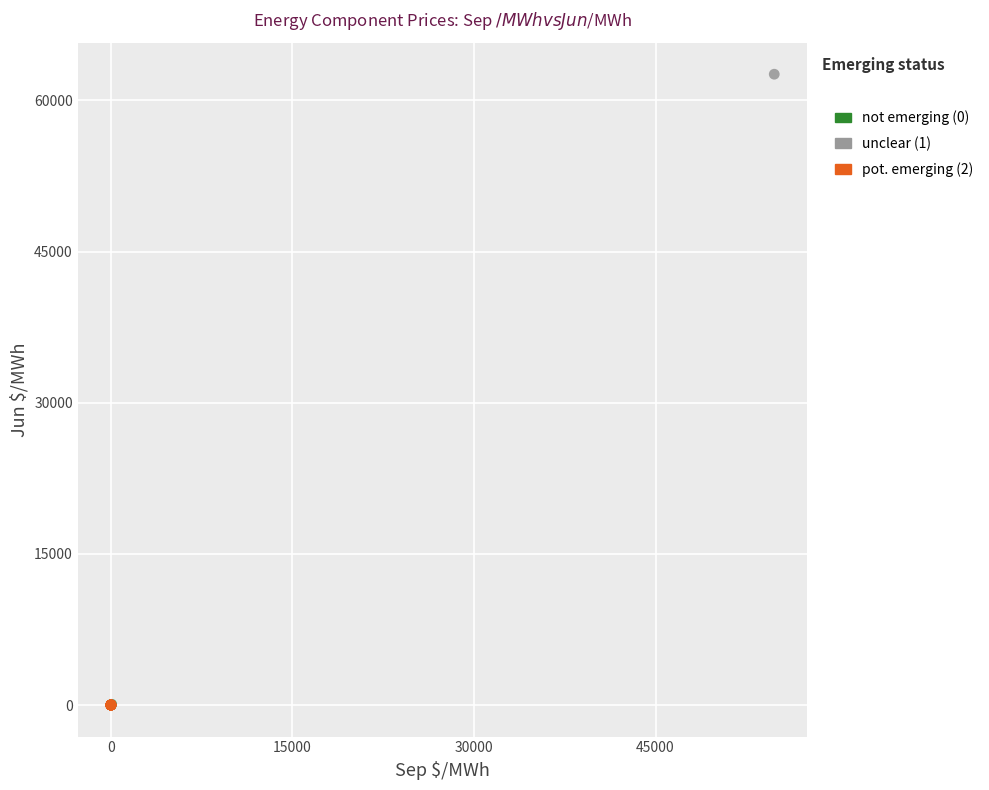

Which series contains the highest Y value?

unclear (1)